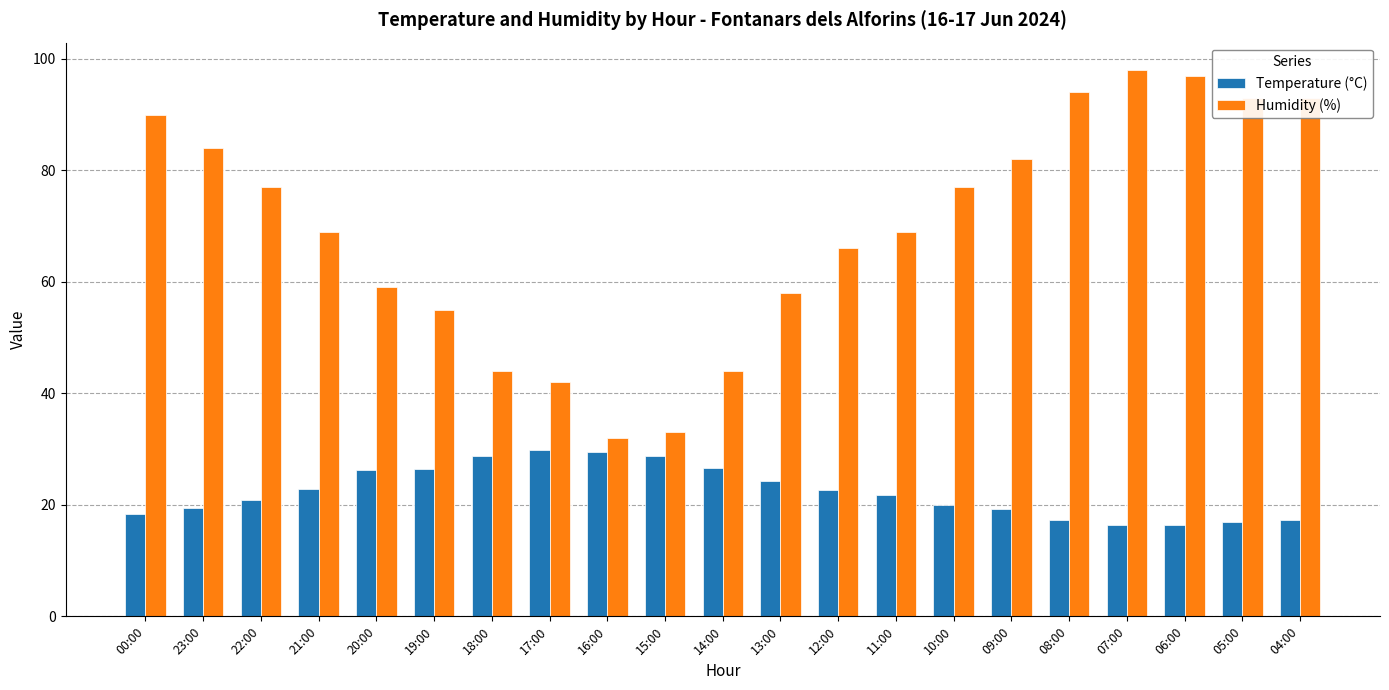

What value does the Humidity (%) series have at 22:00?

77.0